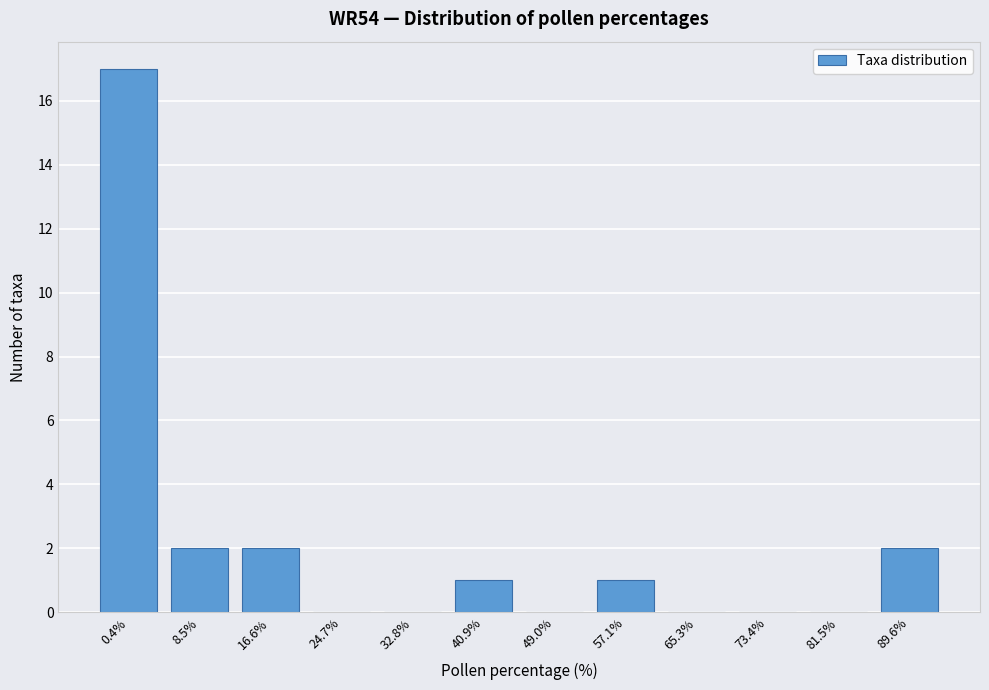

Reading right to left, transcribe all the data shown in this chart.

89.6%=2	81.5%=0	73.4%=0	65.3%=0	57.1%=1	49.0%=0	40.9%=1	32.8%=0	24.7%=0	16.6%=2	8.5%=2	0.4%=17